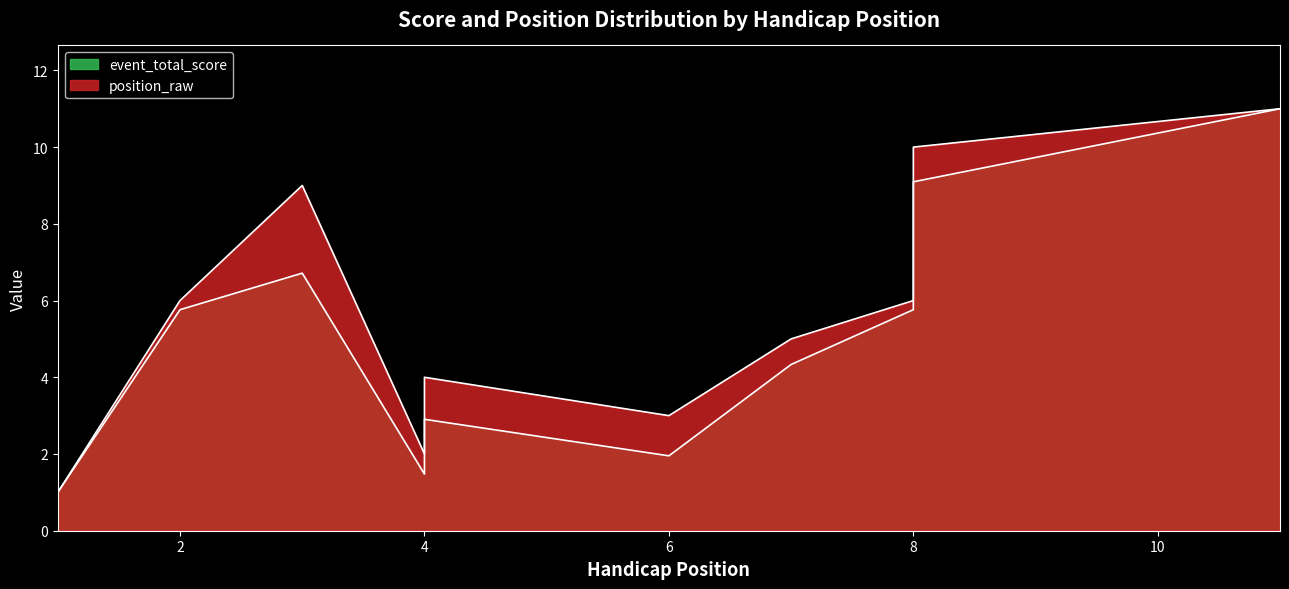

True or false: event_total_score and position_raw cross at least once.

False